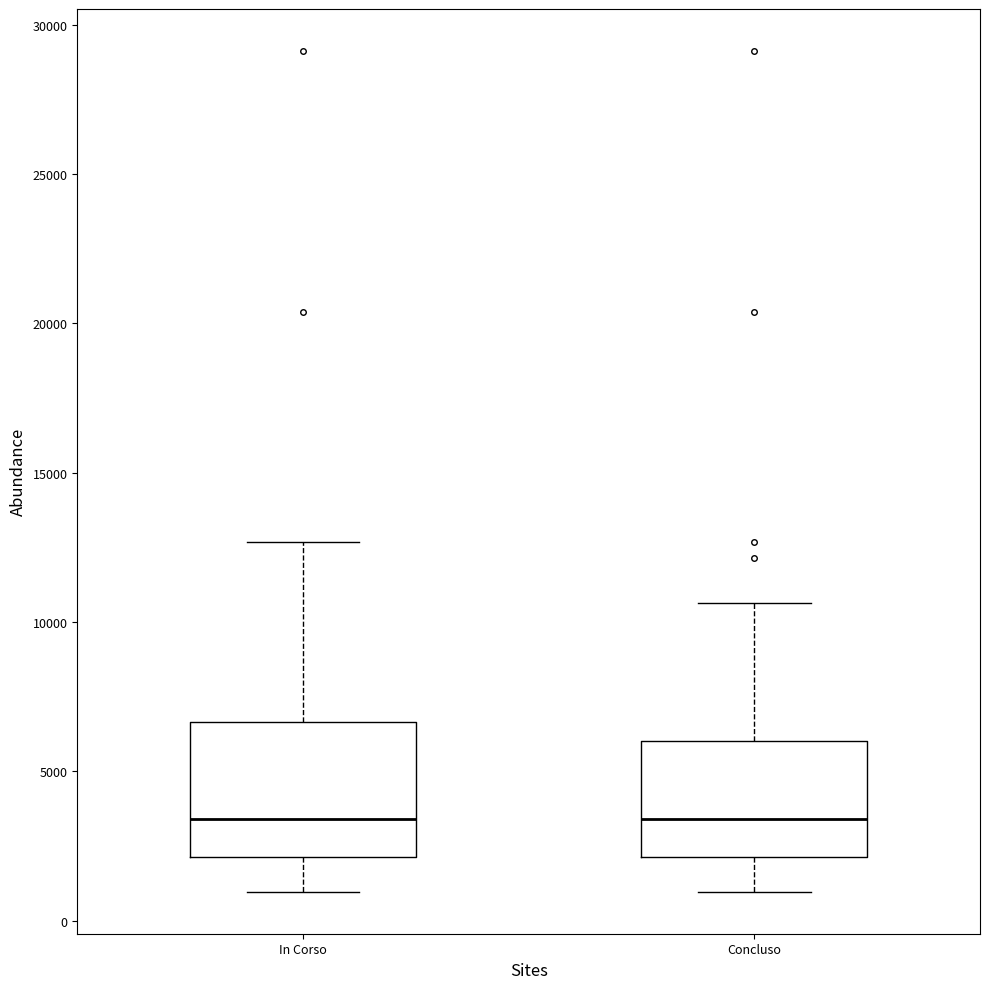

Comparing the boxes themselves (not the whiskers), which one is the tallest?

In Corso